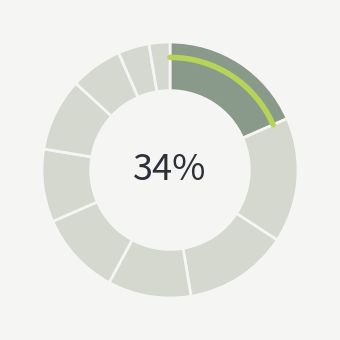

Count the number of slices in the pie.

10